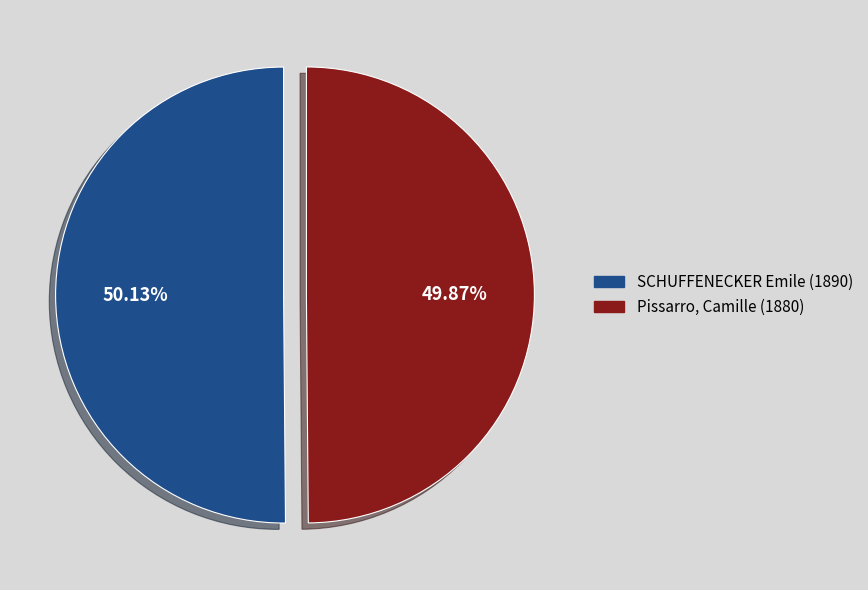

Rank the categories by value from lowest to highest.

Pissarro, Camille (1880), SCHUFFENECKER Emile (1890)